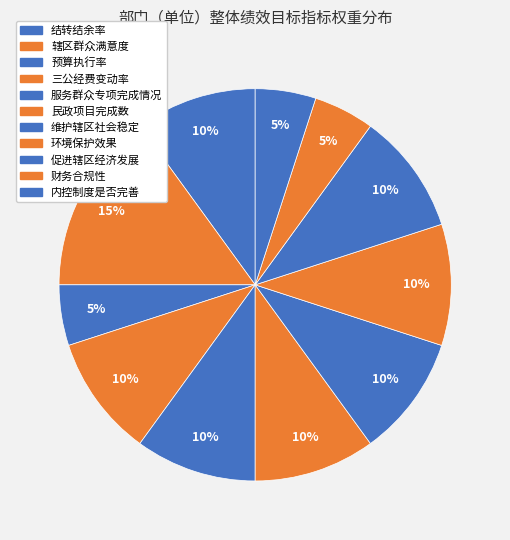

True or false: 维护辖区社会稳定 accounts for 16% of the total.

False